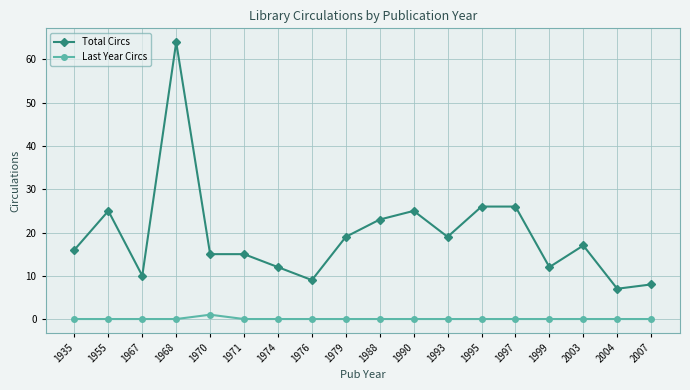

Which series has the largest total across all categories?

Total Circs